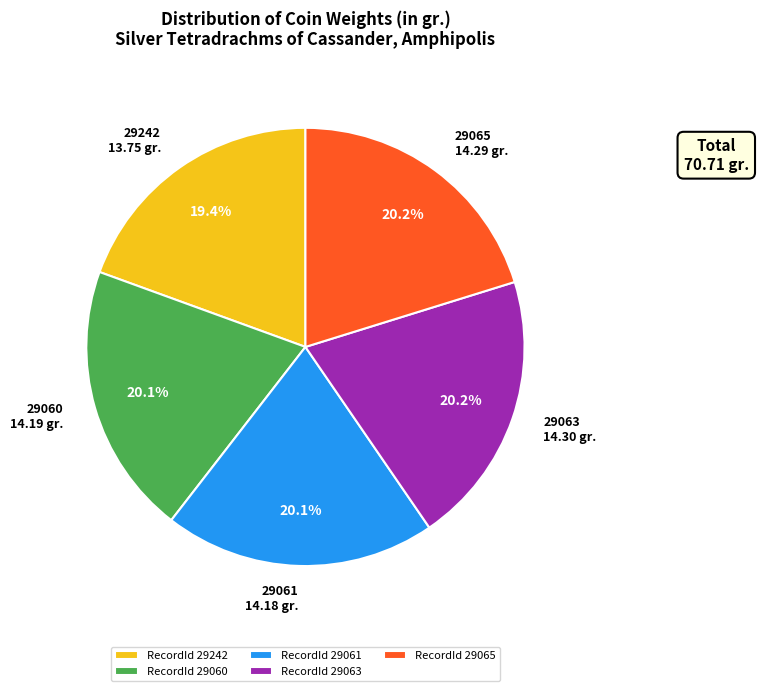

Does any single category account for the majority?

No